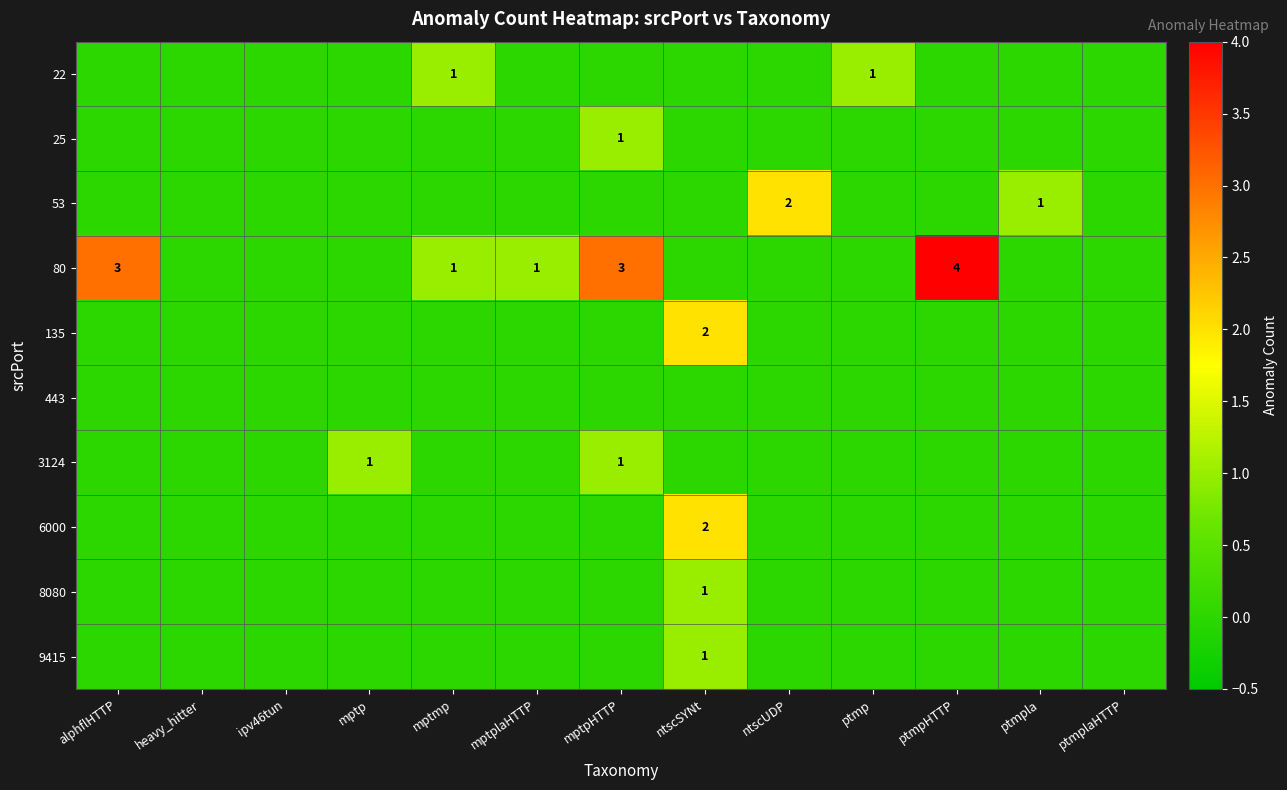

At which category does the chart reach its peak across all series?

ptmpHTTP